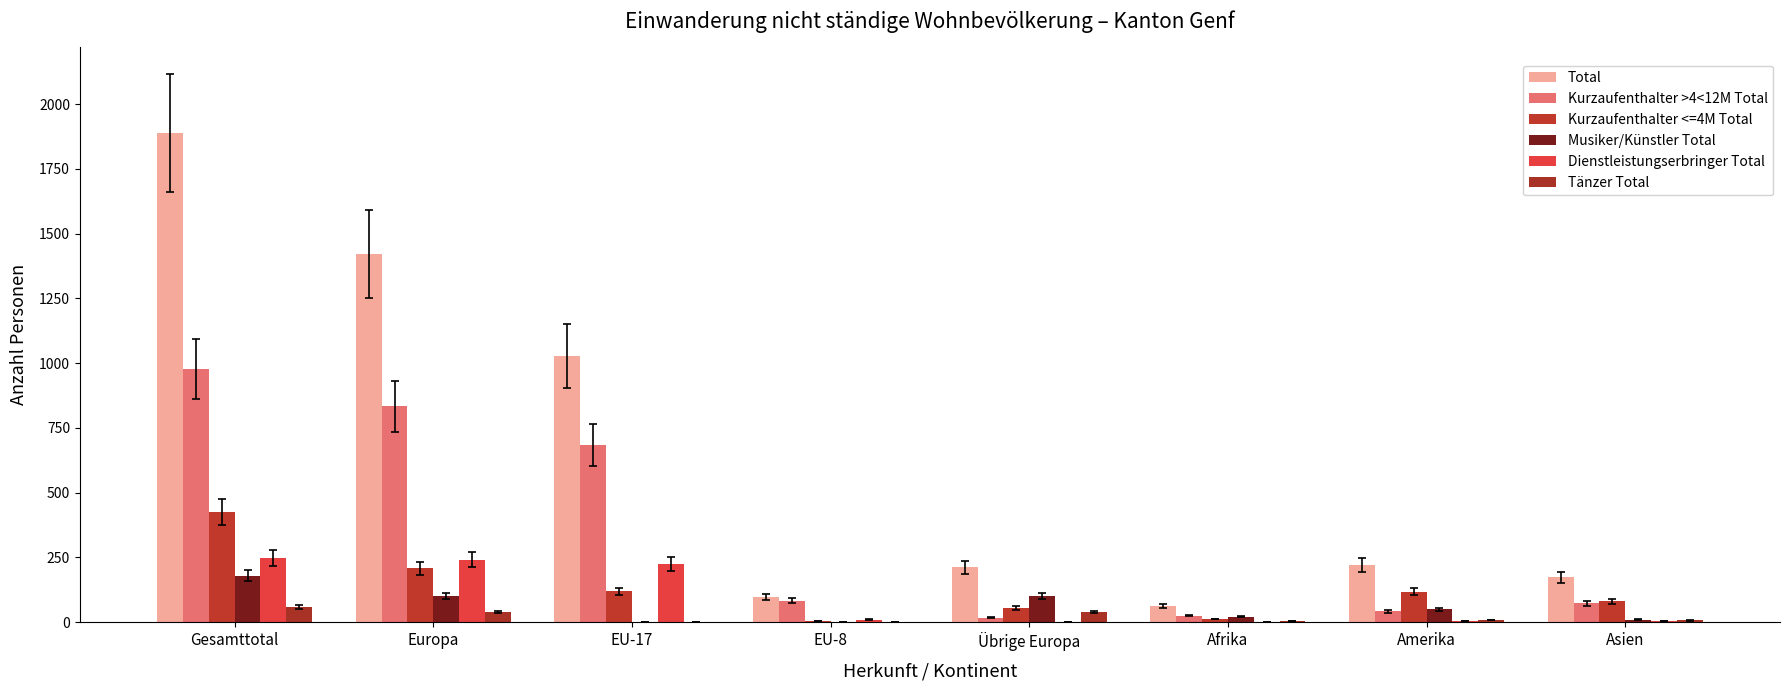

Are the bars grouped side by side (vs. stacked)?

Yes